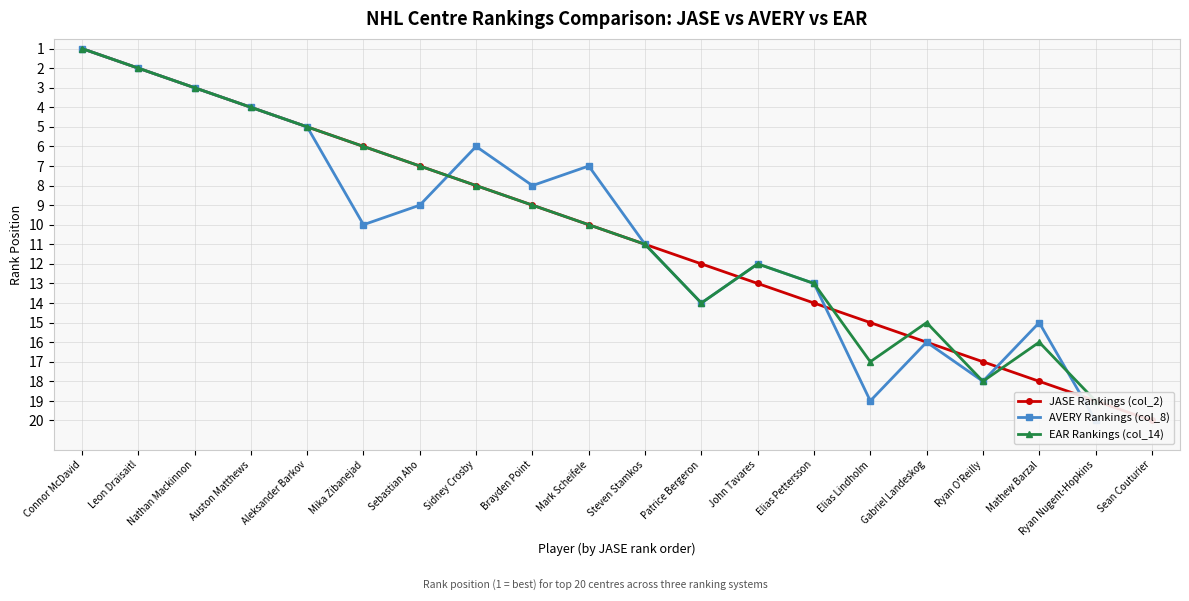

How many values in the AVERY Rankings (col_8) series are below 11?

10